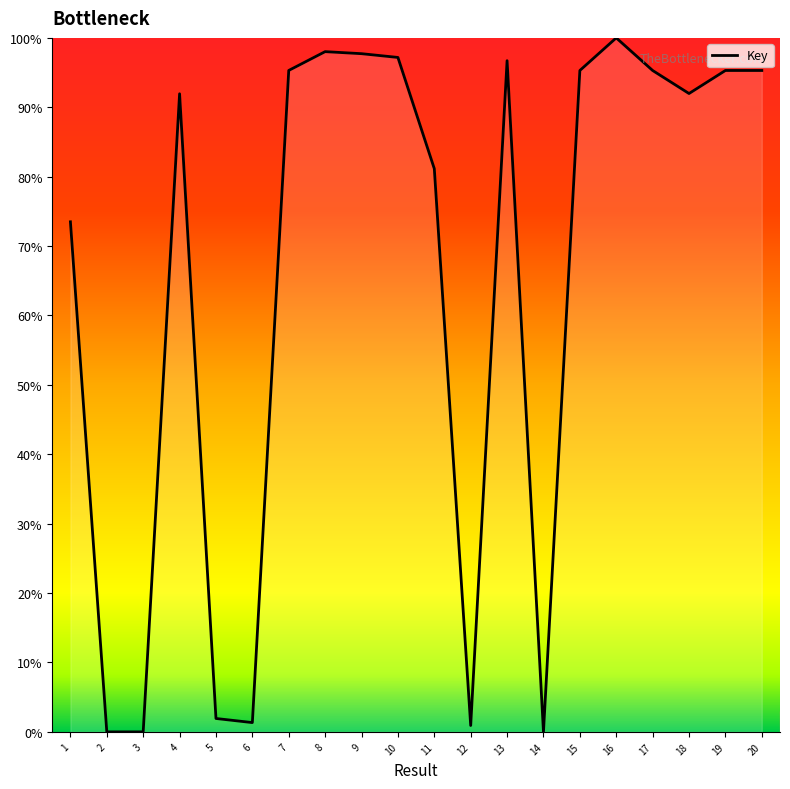

What is the change in value from 17 to 18?

-3.3